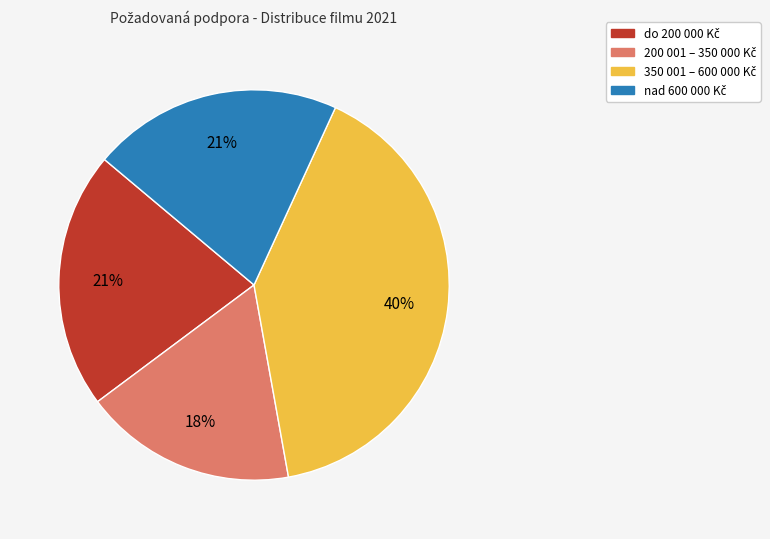

Is there a majority slice in this chart?

No